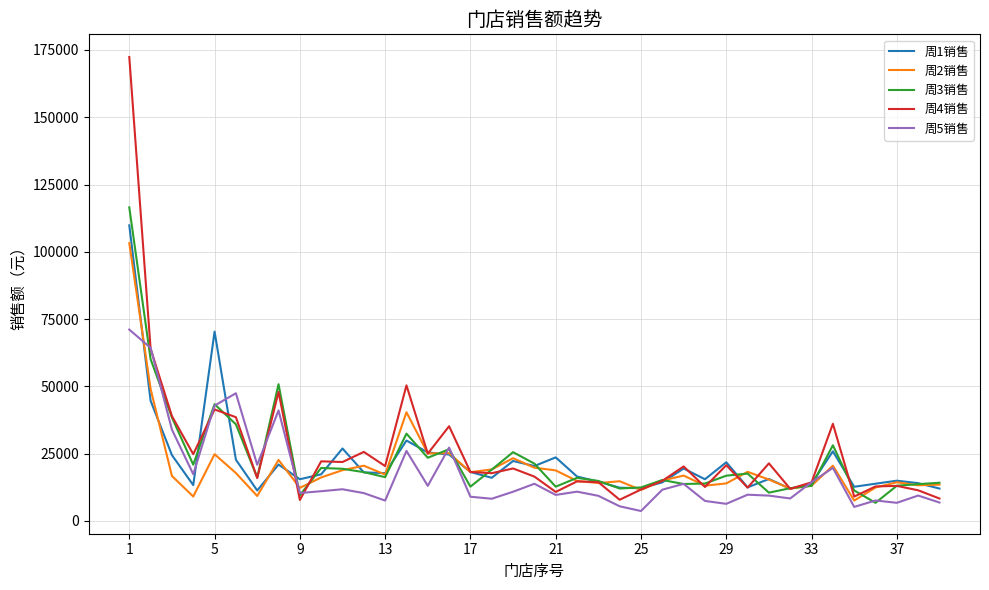

What is the minimum value for 周3销售?

6753.3